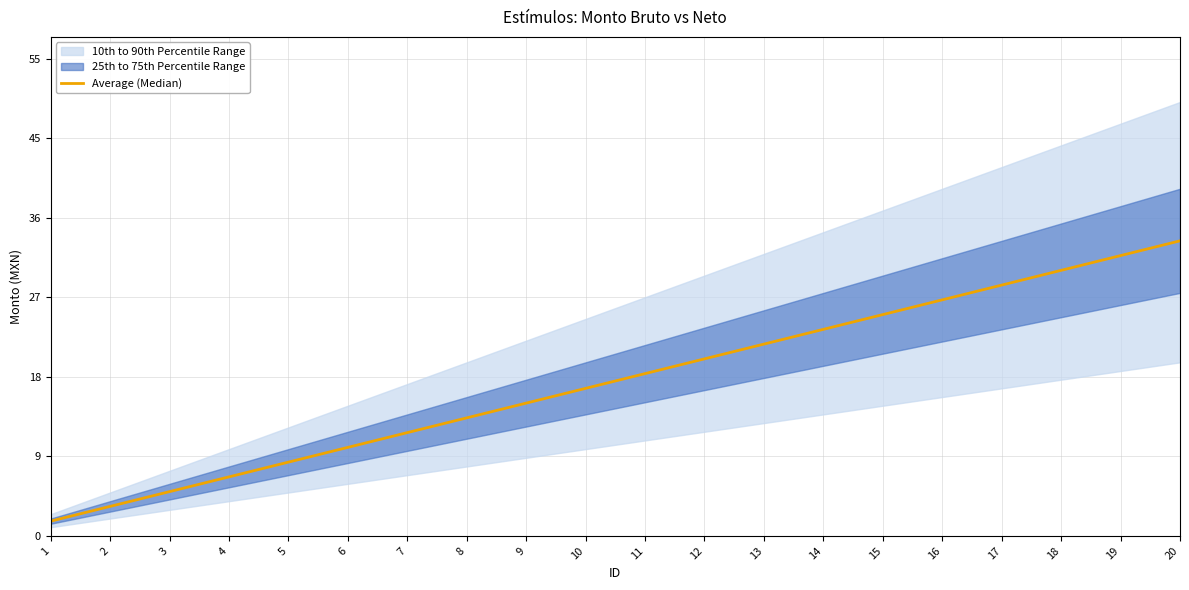

Which has a higher value, 8 or 12?

12